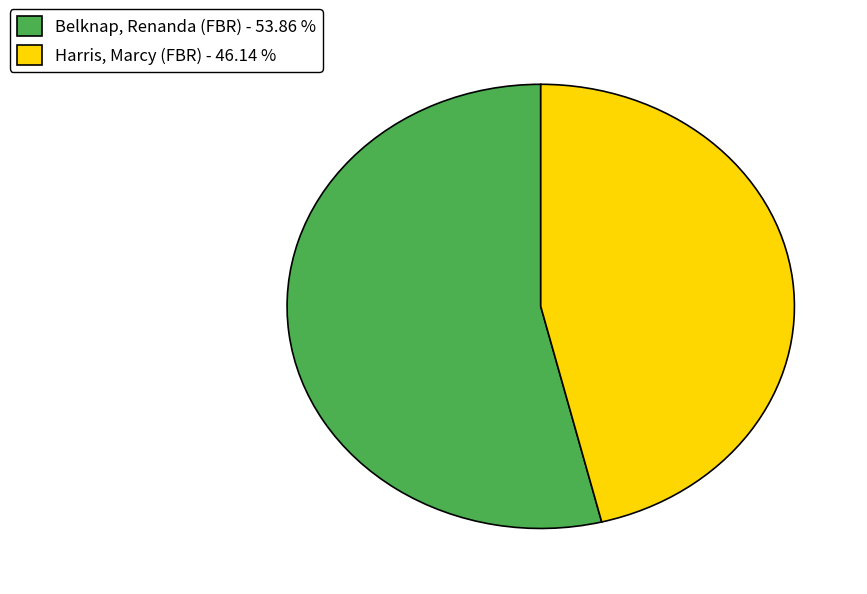

Does Harris, Marcy (FBR) represent more than half of the total?

No